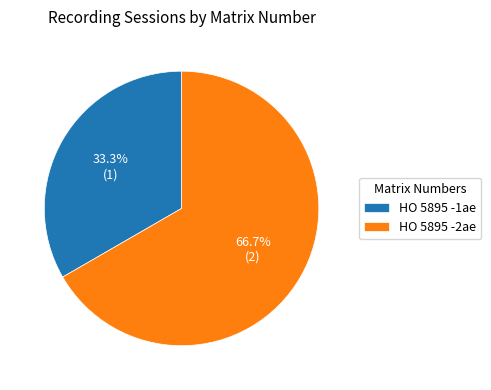

Is it true that HO 5895 -1ae is 33% of the pie?

True